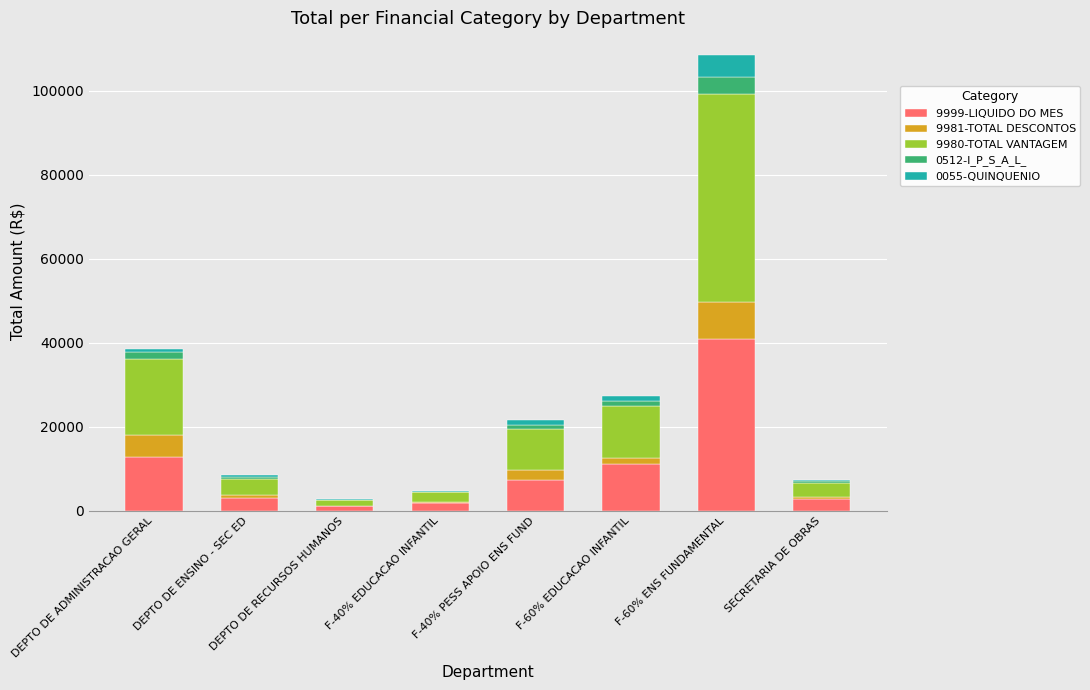

What is the total value across all series at F-60% ENS FUNDAMENTAL?

108537.2